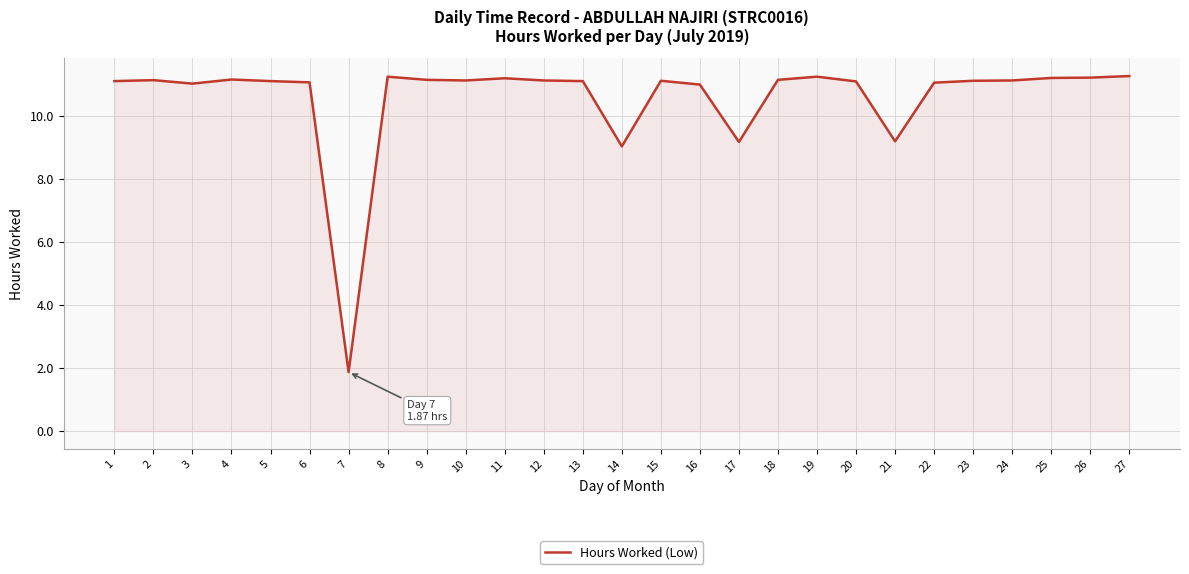

How many lines are shown in the chart?

1